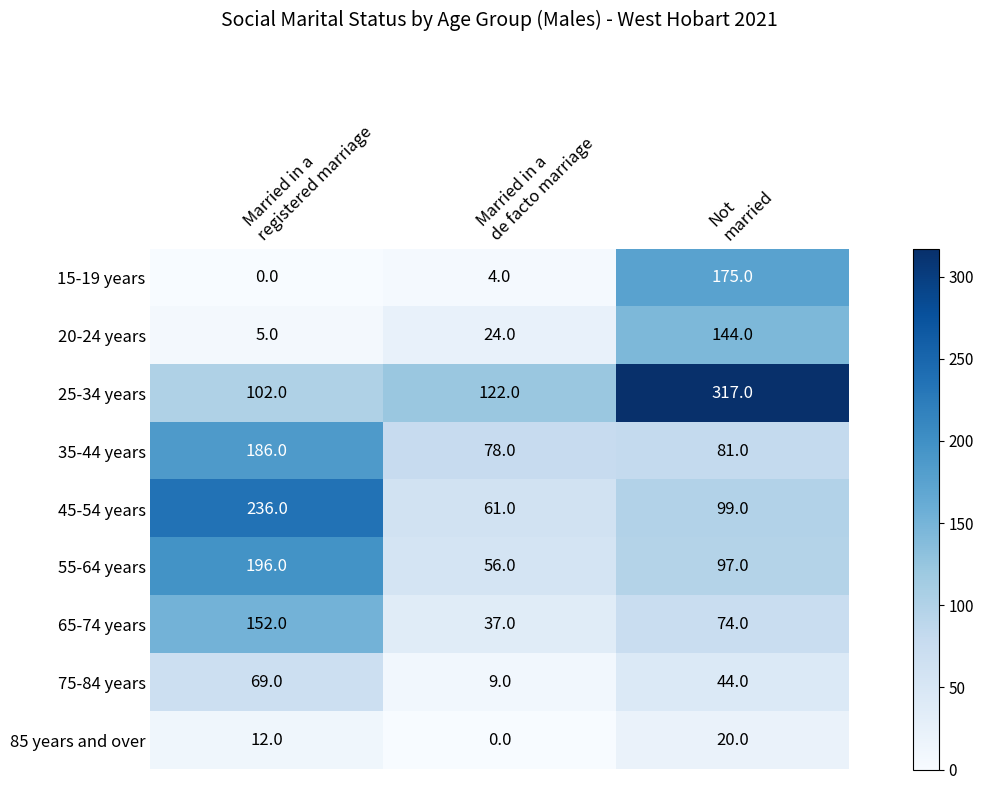

What is the maximum value for 75-84 years?

69